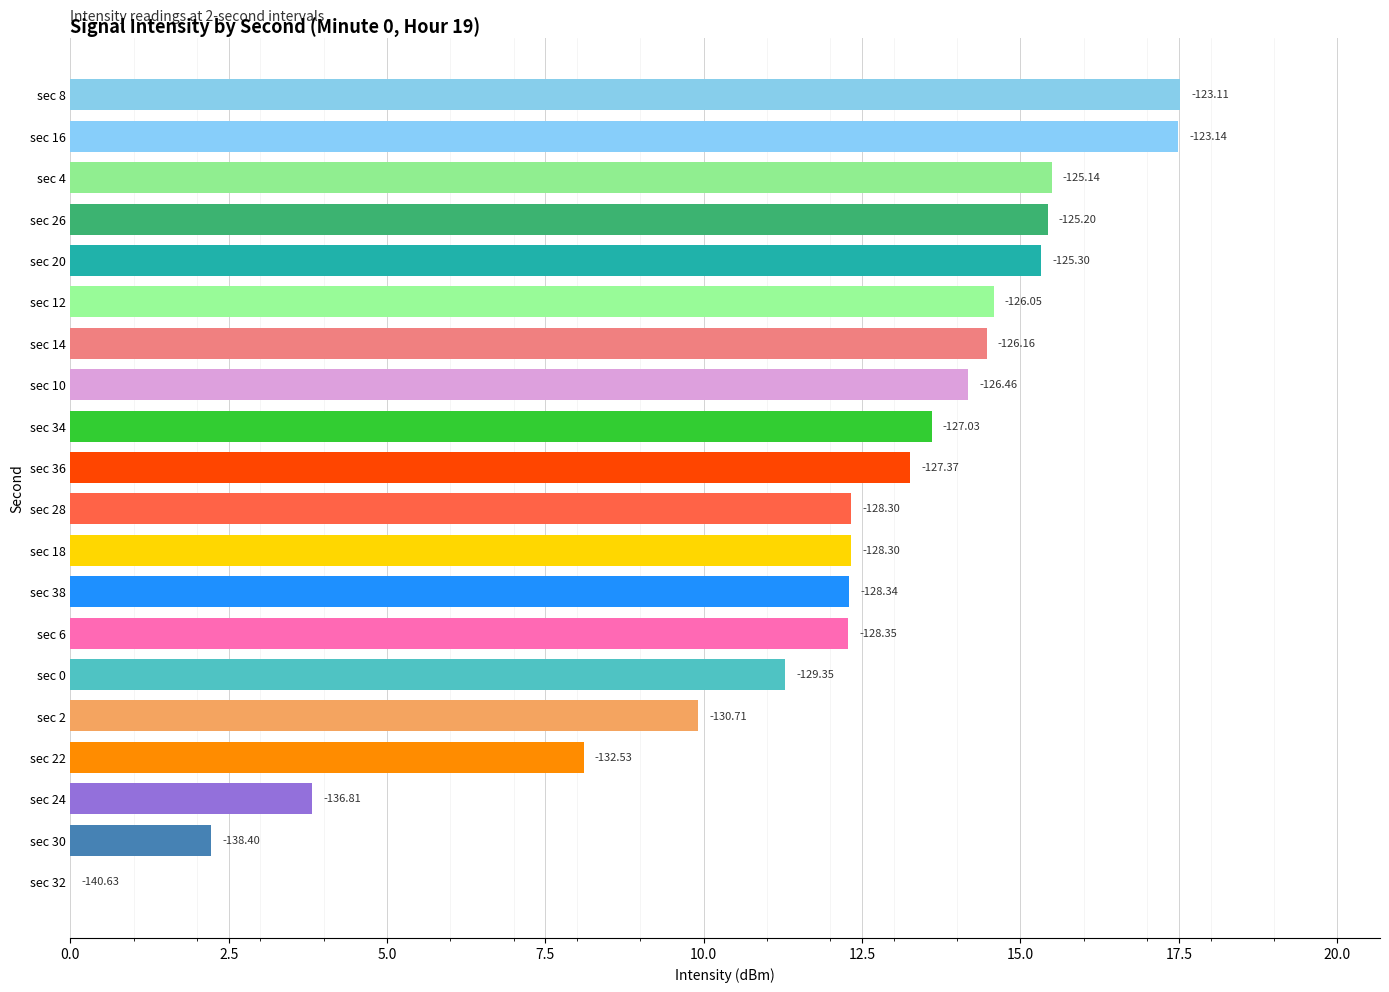

Count the number of data series in this chart.

1